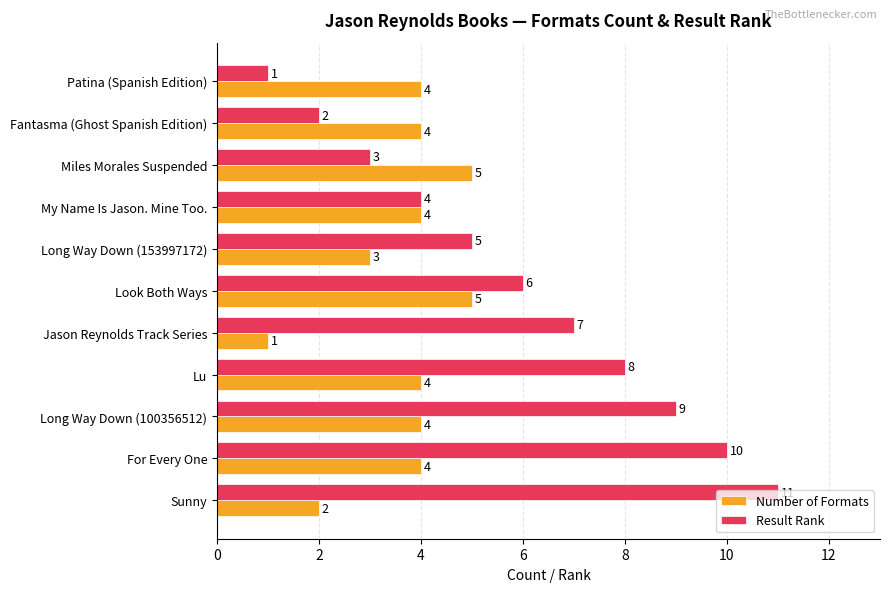

How many values in the Result Rank series are below 6?

5